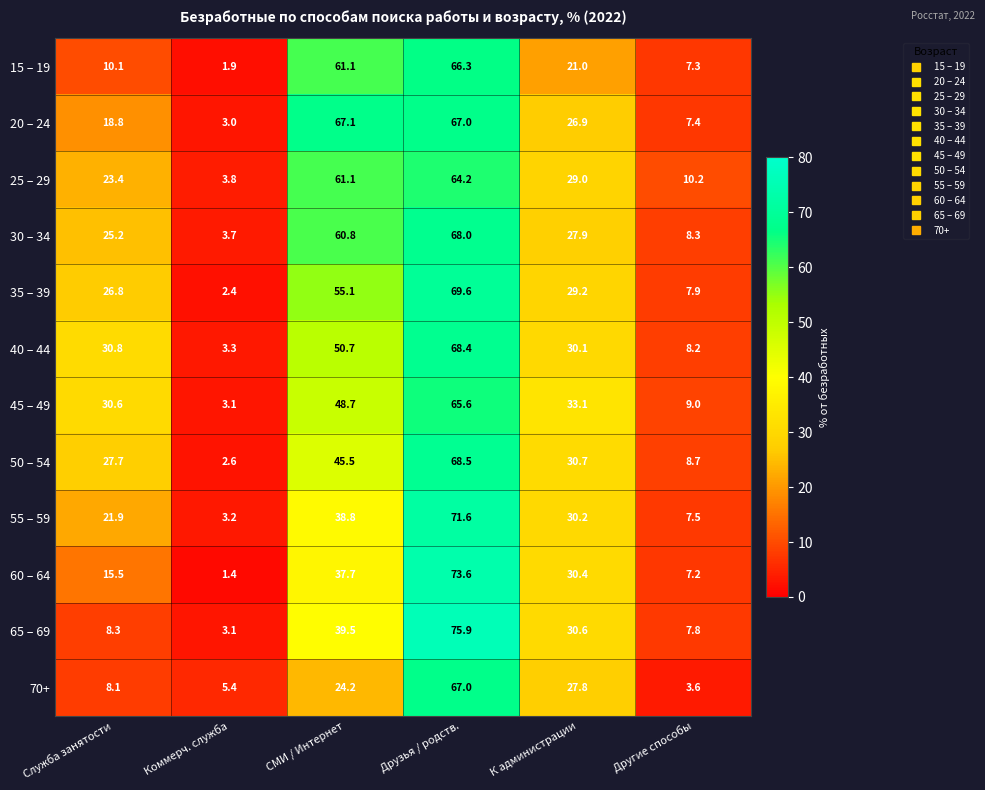

What is the approximate value of 30 – 34 at Другие способы?

8.3